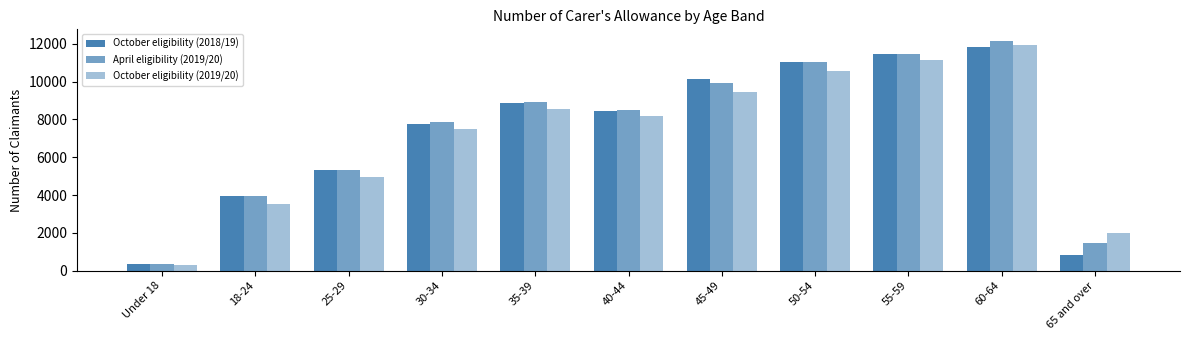

True or false: April eligibility (2019/20) has a value of 2348 at 65 and over.

False